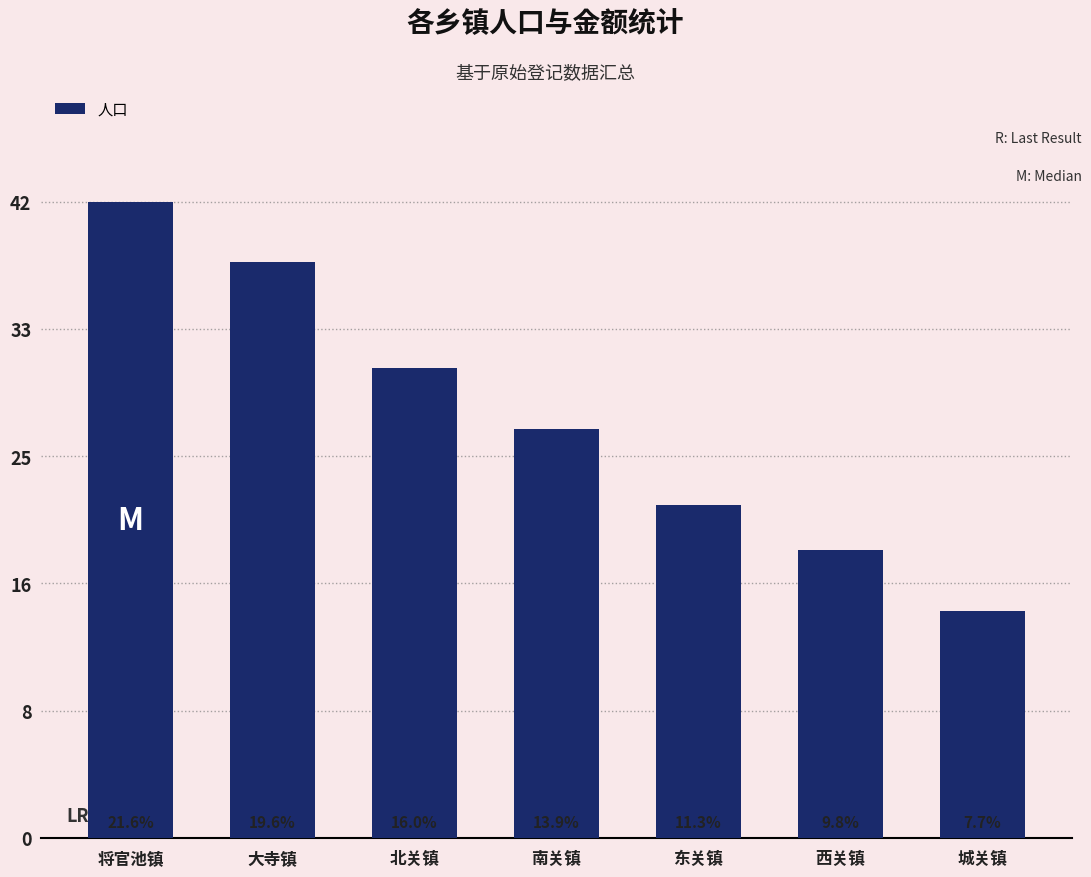

Reading right to left, list all the values displayed in this chart.

15	19	22	27	31	38	42